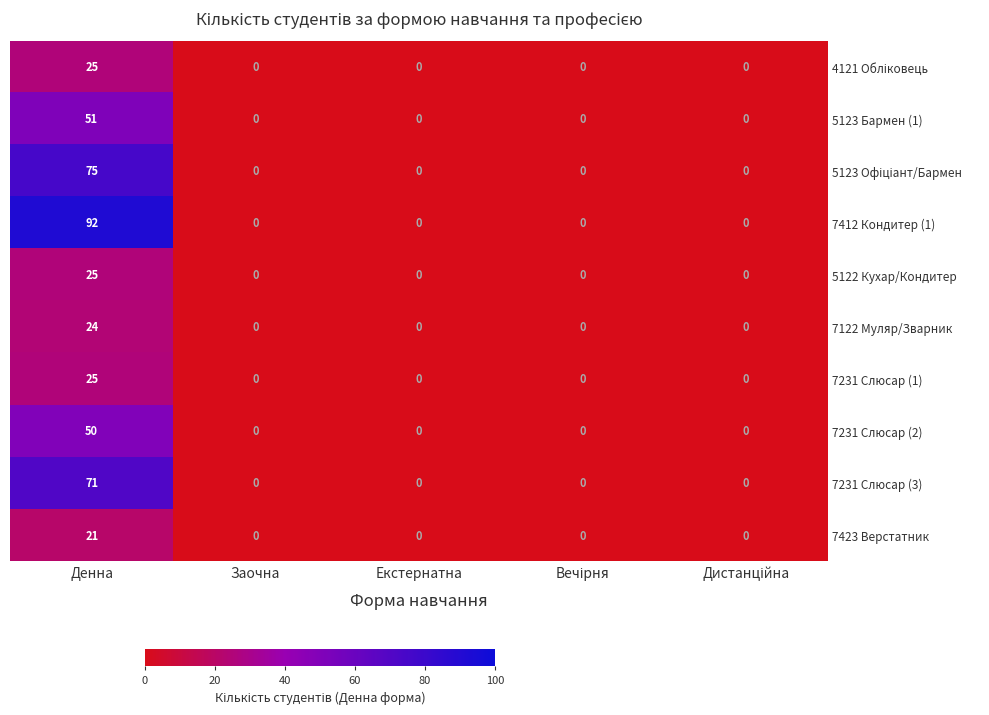

Which series has the largest total across all categories?

7412 Кондитер (1)